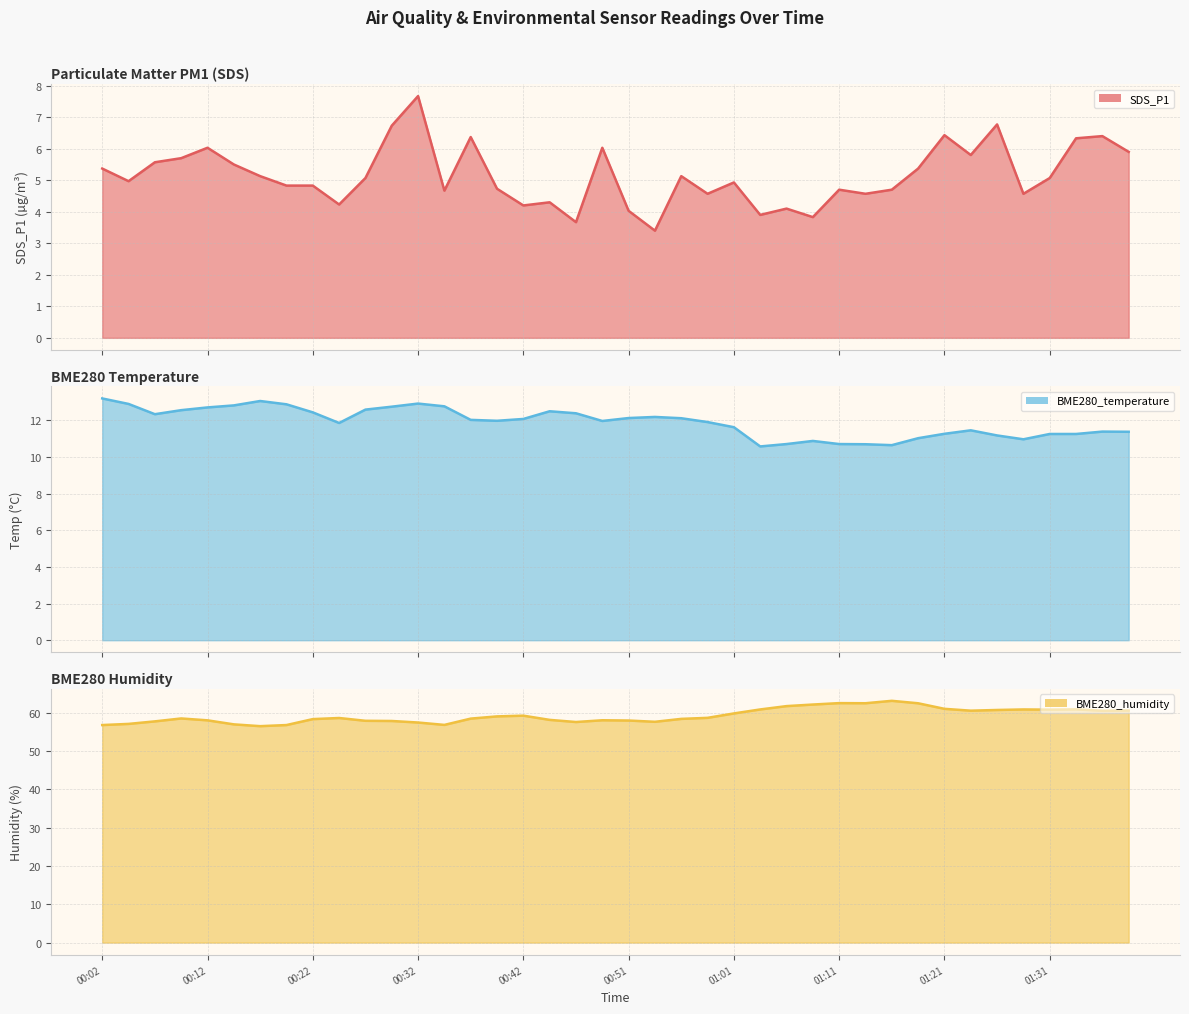

True or false: BME280_temperature and BME280_humidity intersect in this chart.

False